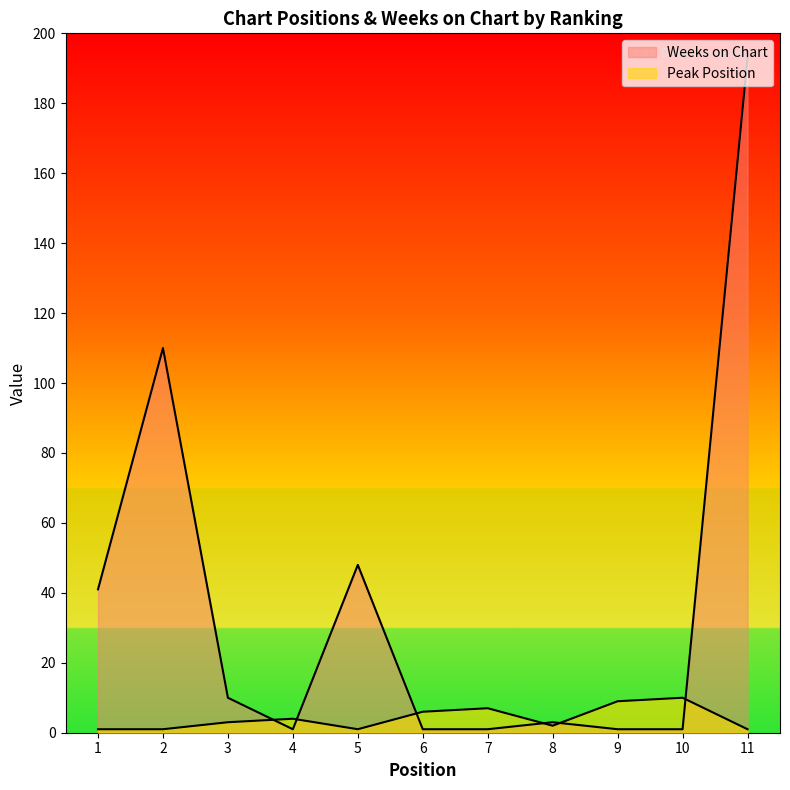

At how many categories does at least one series exceed 106?

2